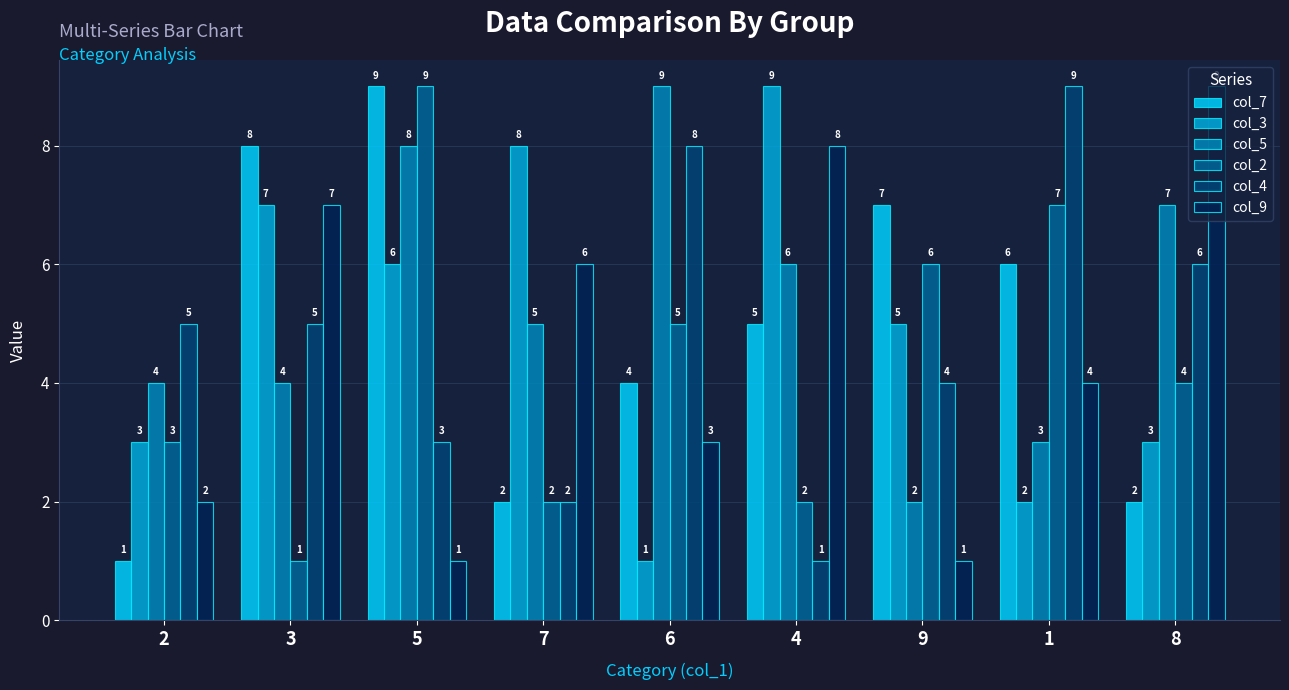

What is the minimum value shown in the chart?

1